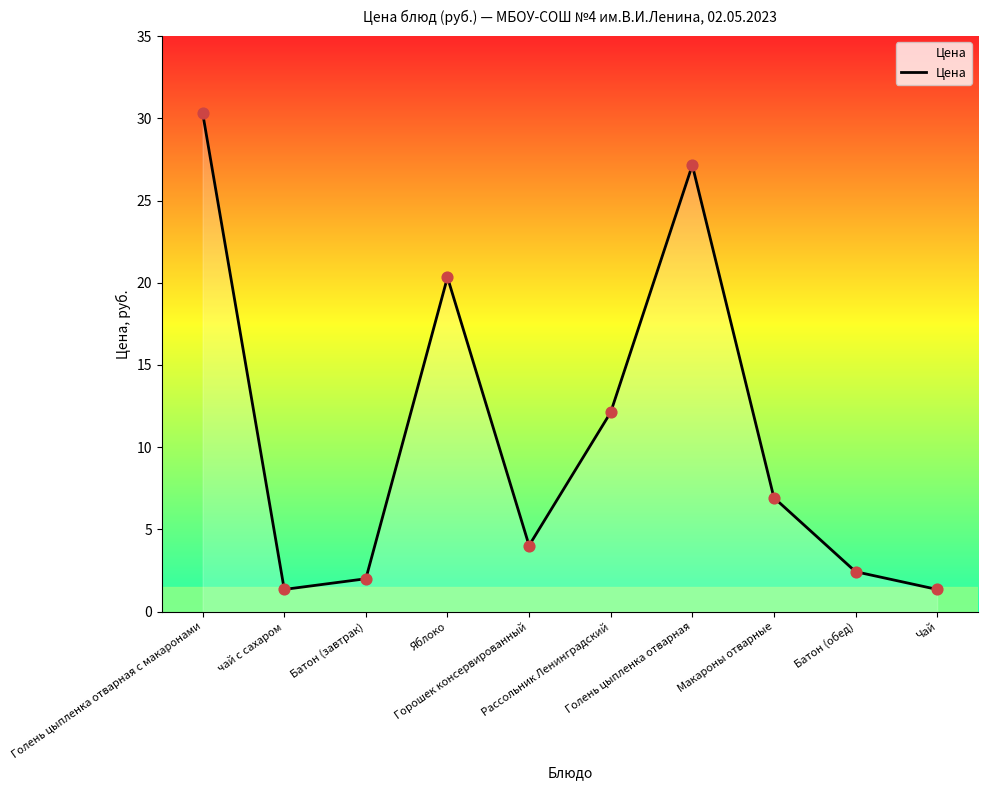

Approximately how many times larger is the value at Макароны отварные compared to Голень цыпленка отварная с макаронами?

0.2